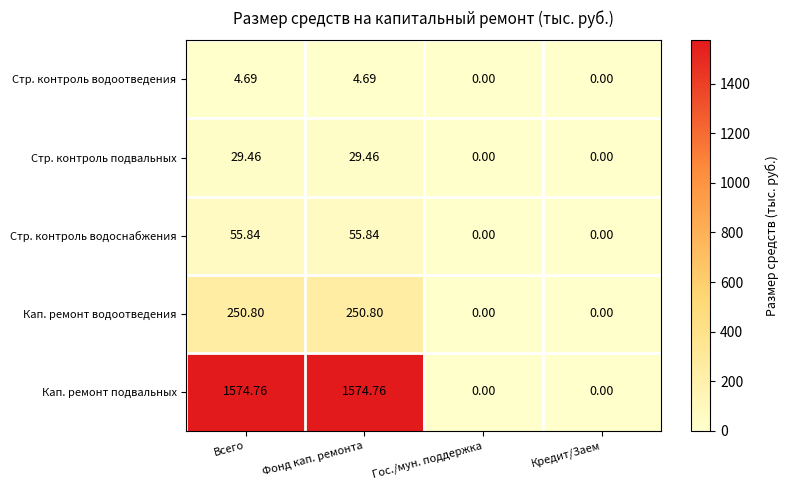

Which series has the largest total across all categories?

Кап. ремонт подвальных